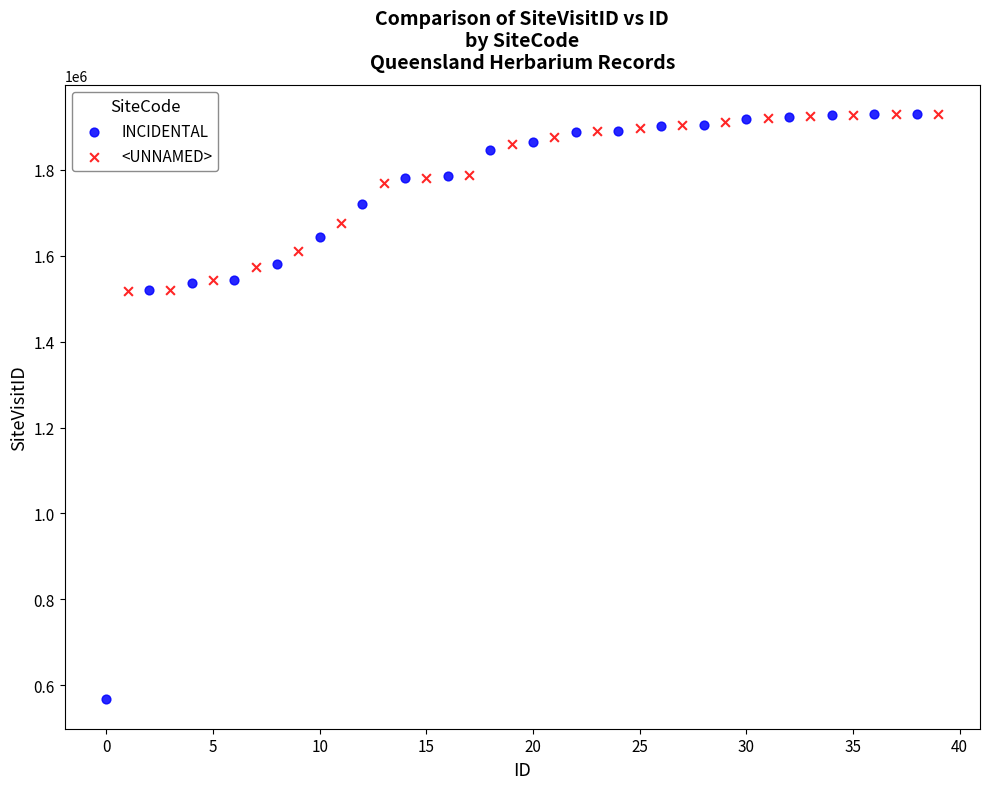

Which series contains the lowest Y value?

INCIDENTAL